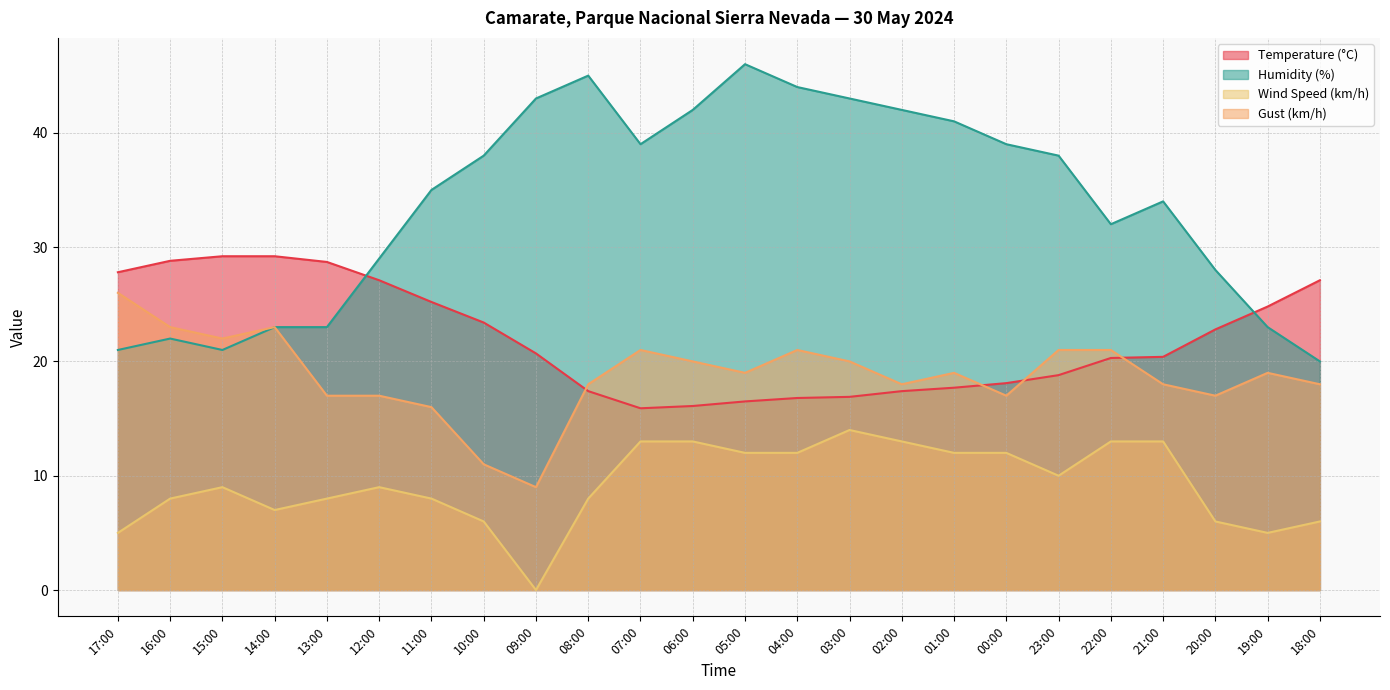

List the series in order of their peak value, lowest first.

Wind Speed (km/h), Gust (km/h), Temperature (°C), Humidity (%)